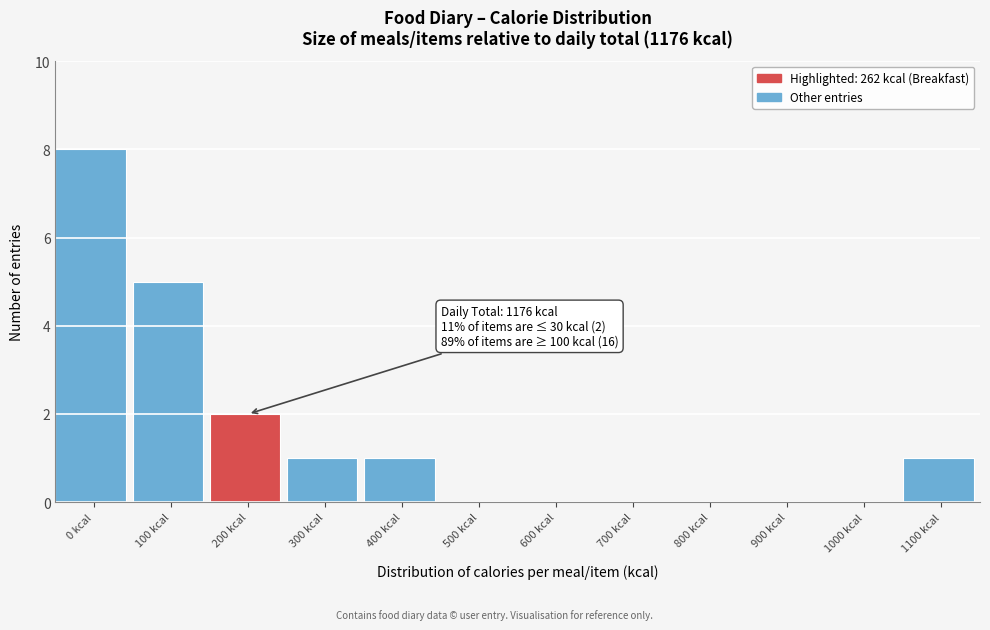

Reading right to left, list all the values displayed in this chart.

1100 kcal=1	1000 kcal=0	900 kcal=0	800 kcal=0	700 kcal=0	600 kcal=0	500 kcal=0	400 kcal=1	300 kcal=1	200 kcal=2	100 kcal=5	0 kcal=8